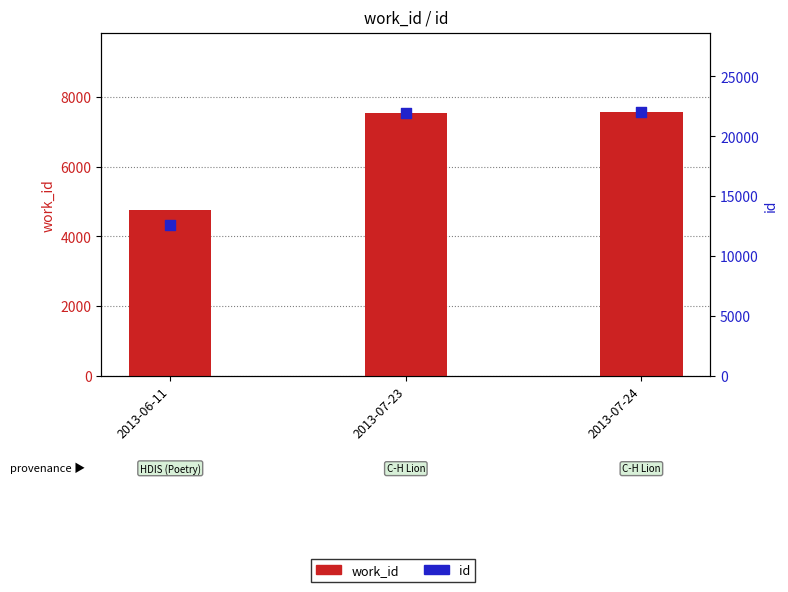

At which category is the sum across all series the highest?

2013-07-24